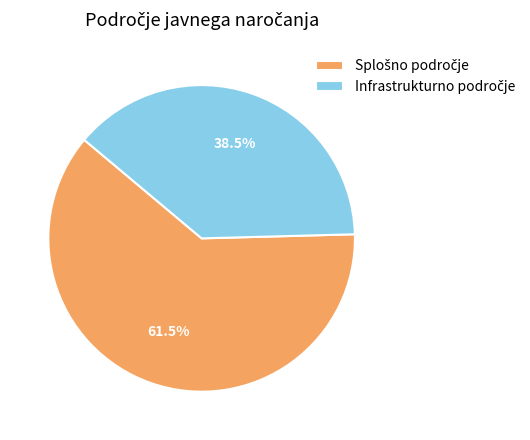

Is there a majority slice in this chart?

Yes